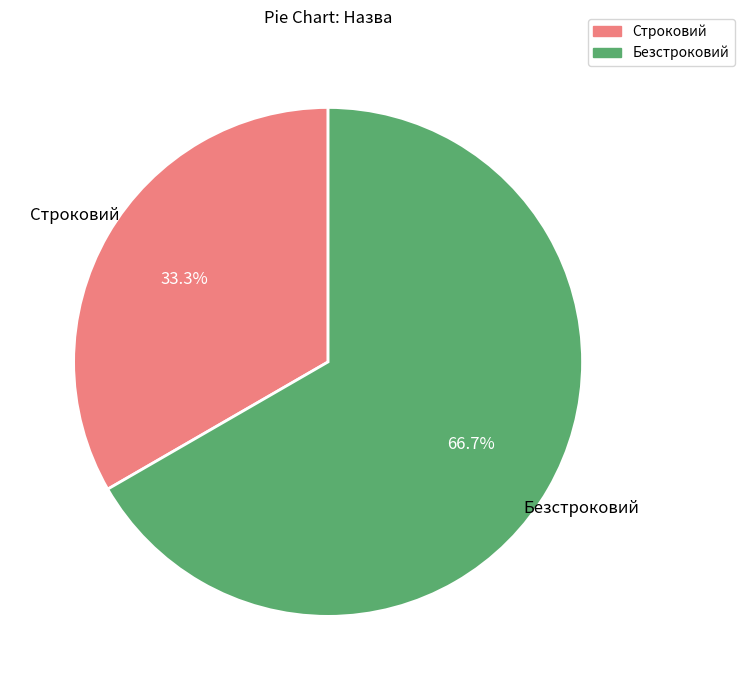

How many slices are in this pie chart?

2